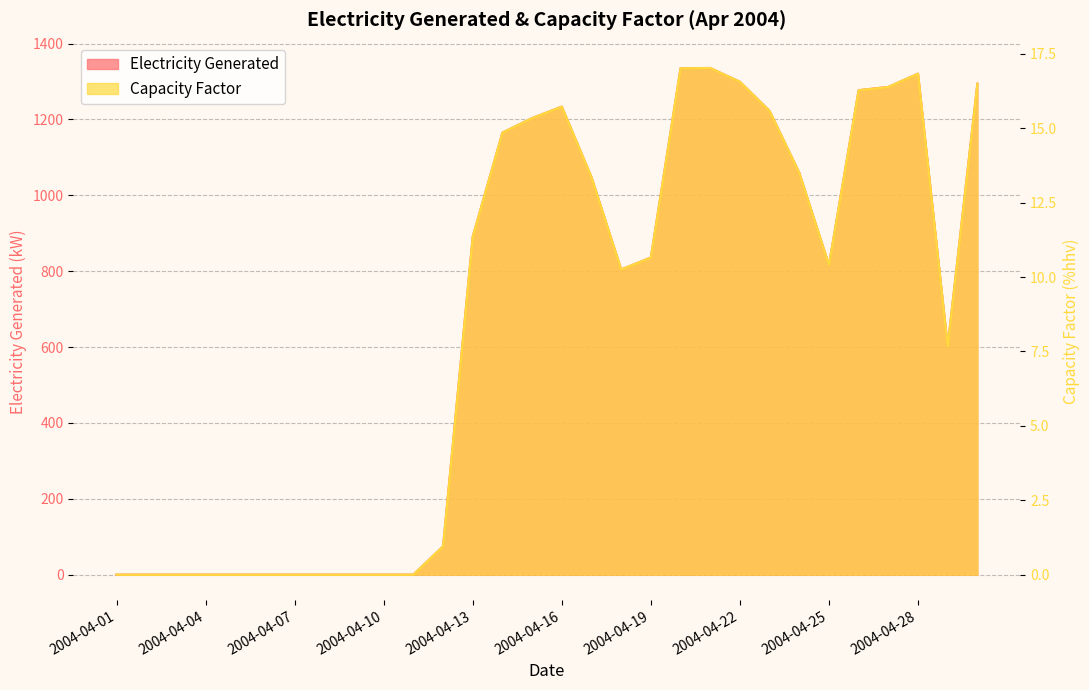

At 2004-04-11, list the series in order from largest to smallest.

Electricity Generated, Capacity Factor